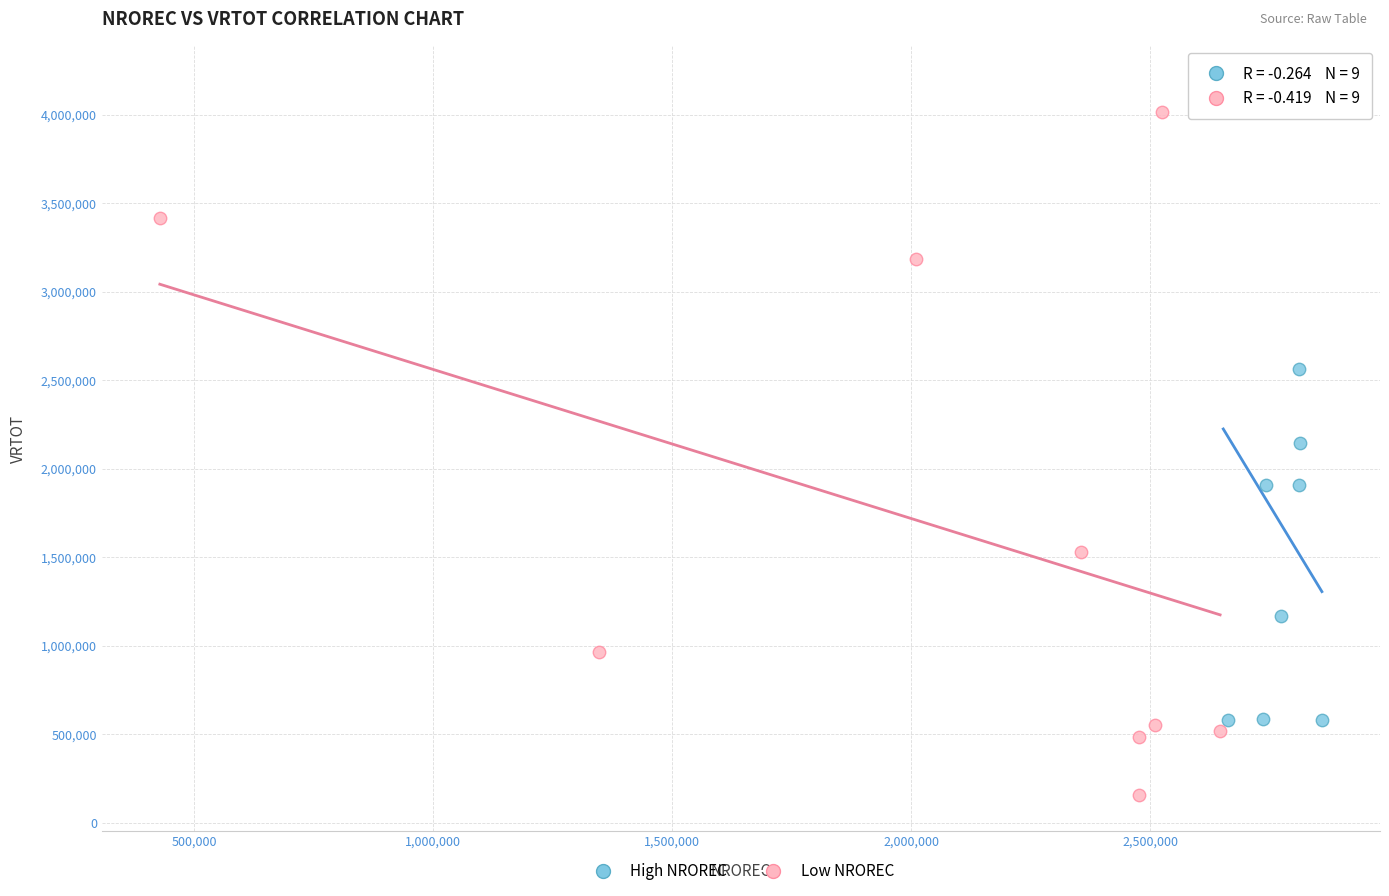

Which series reaches the maximum Y coordinate?

High NROREC